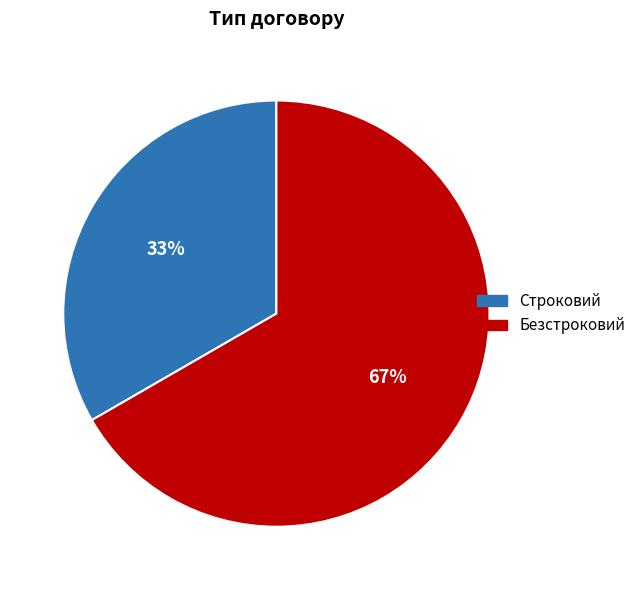

To the nearest percent, what portion does Строковий represent?

33%